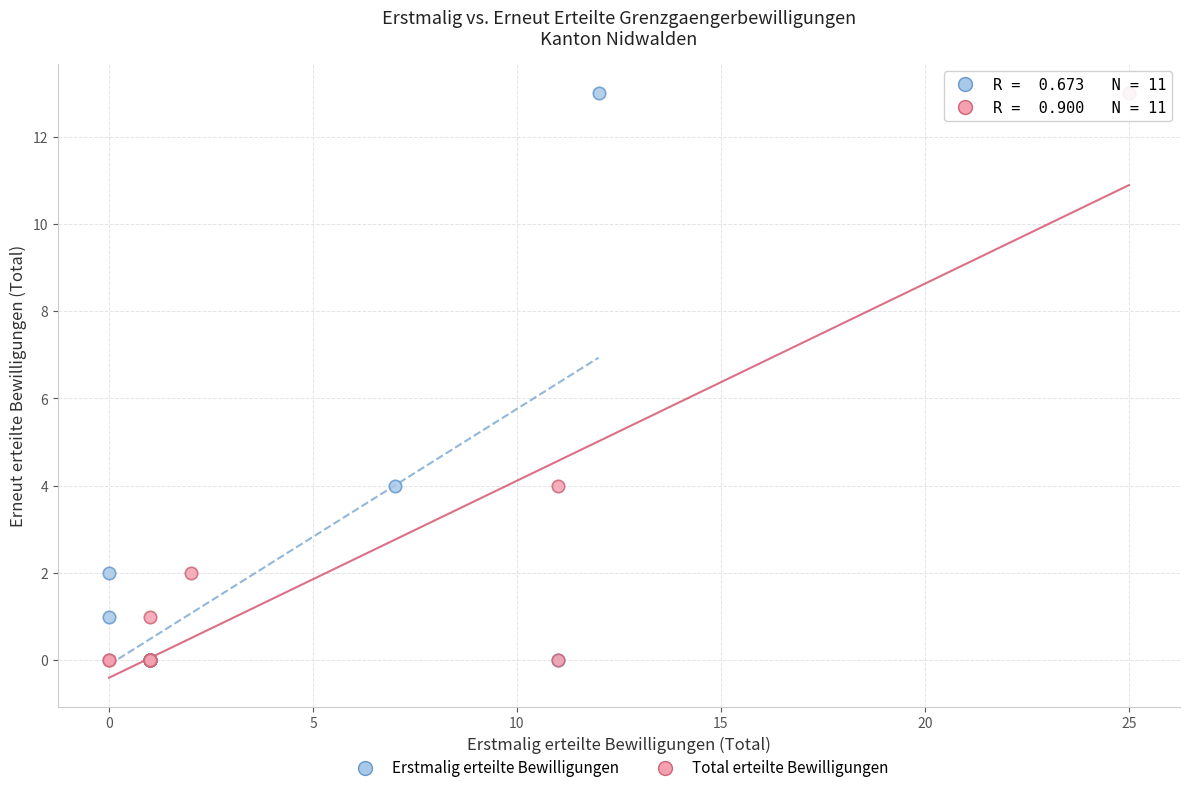

What are all the series names shown in the legend?

Erstmalig erteilte Bewilligungen, Total erteilte Bewilligungen